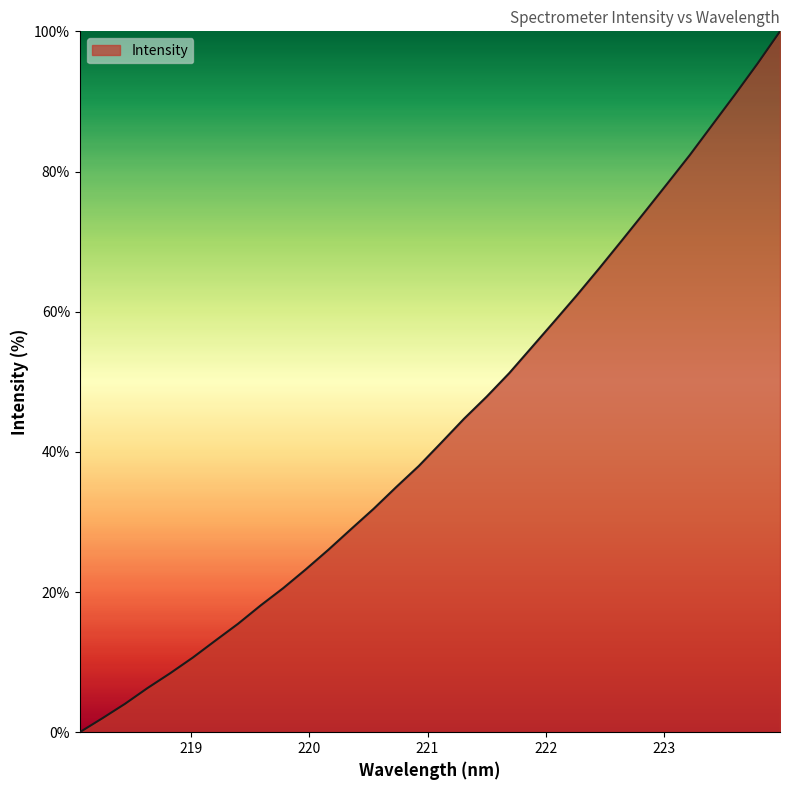

How many lines are shown in the chart?

1